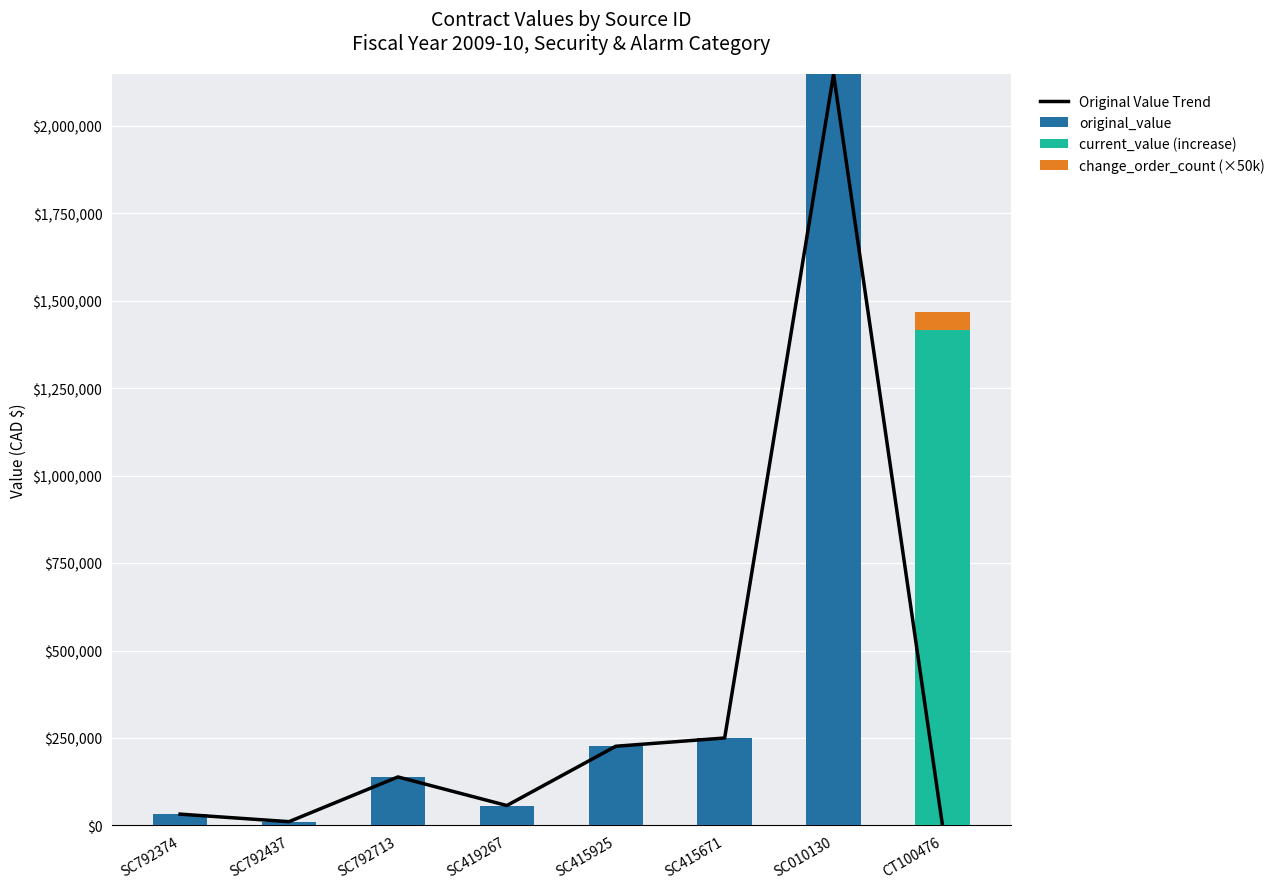

What are all the series names shown in the legend?

Original Value Trend, original_value, current_value (increase), change_order_count (×50k)